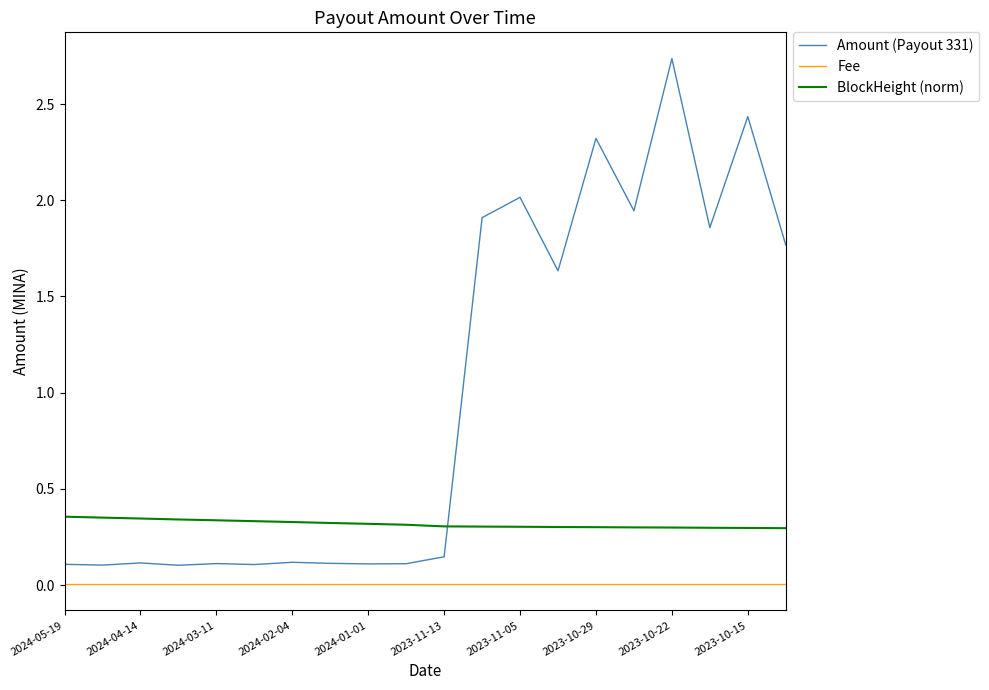

List the series in order of their overall mean, lowest first.

Fee, BlockHeight (norm), Amount (Payout 331)